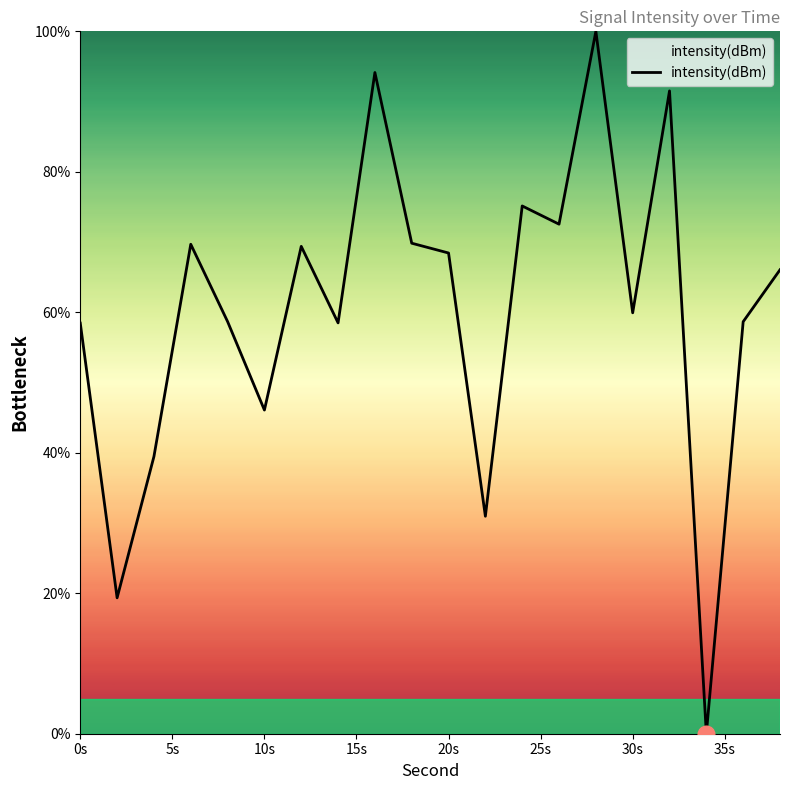

What is the greatest value displayed?

100.0